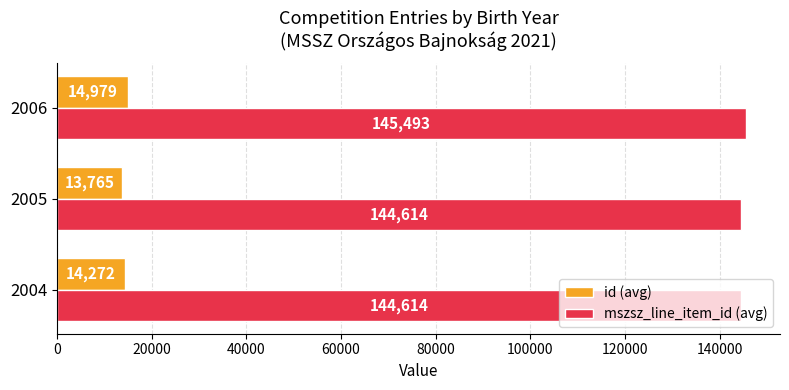

Rank the series by their maximum value, from highest to lowest.

mszsz_line_item_id (avg), id (avg)